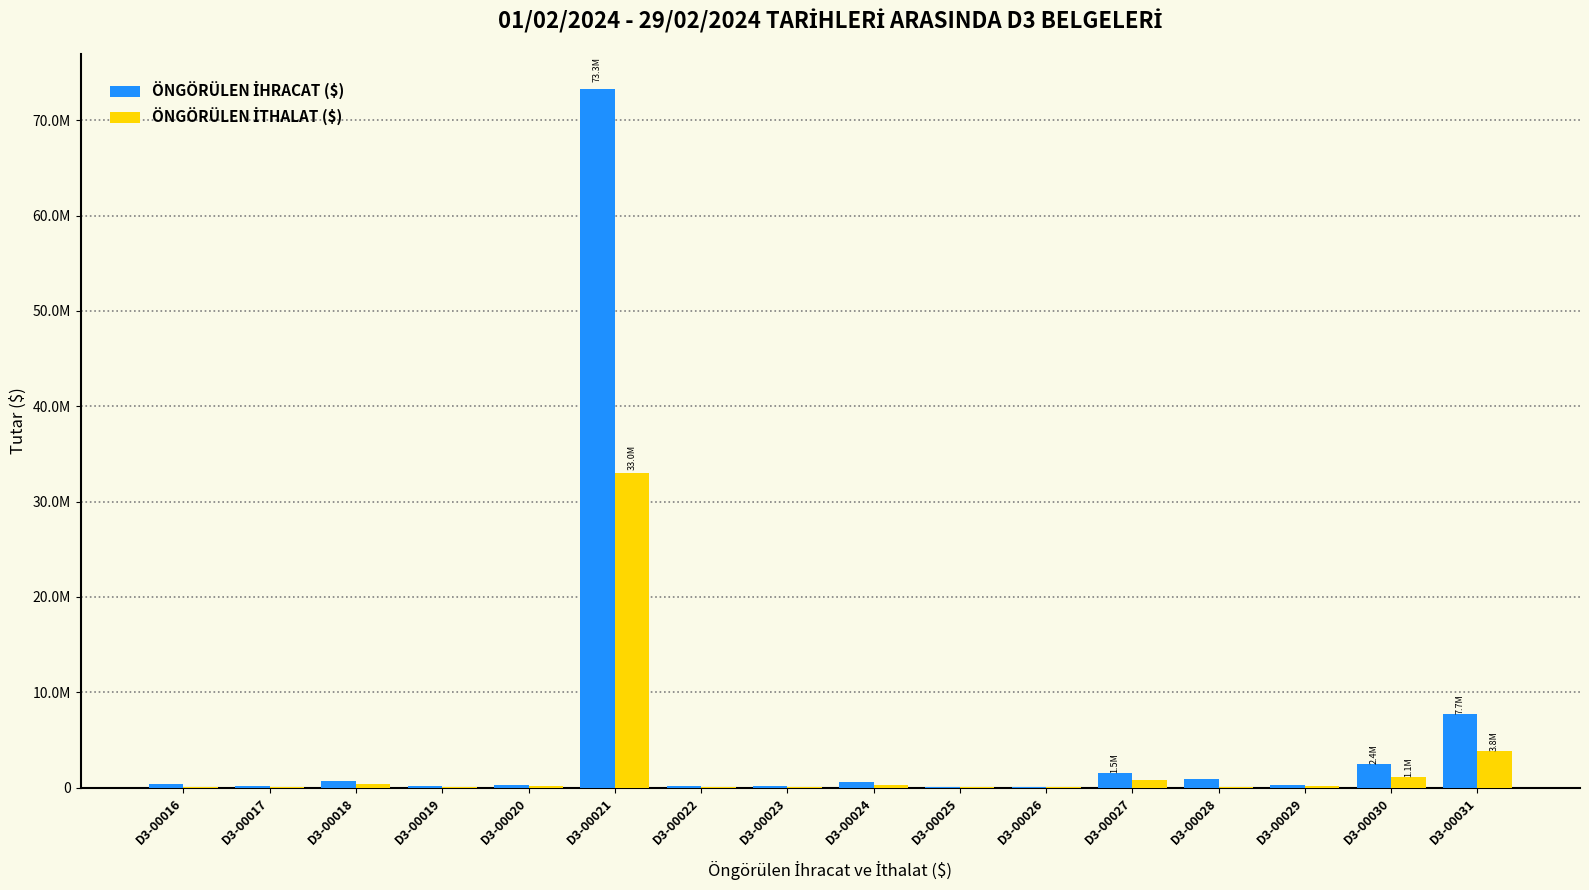

Are the bars horizontal?

No